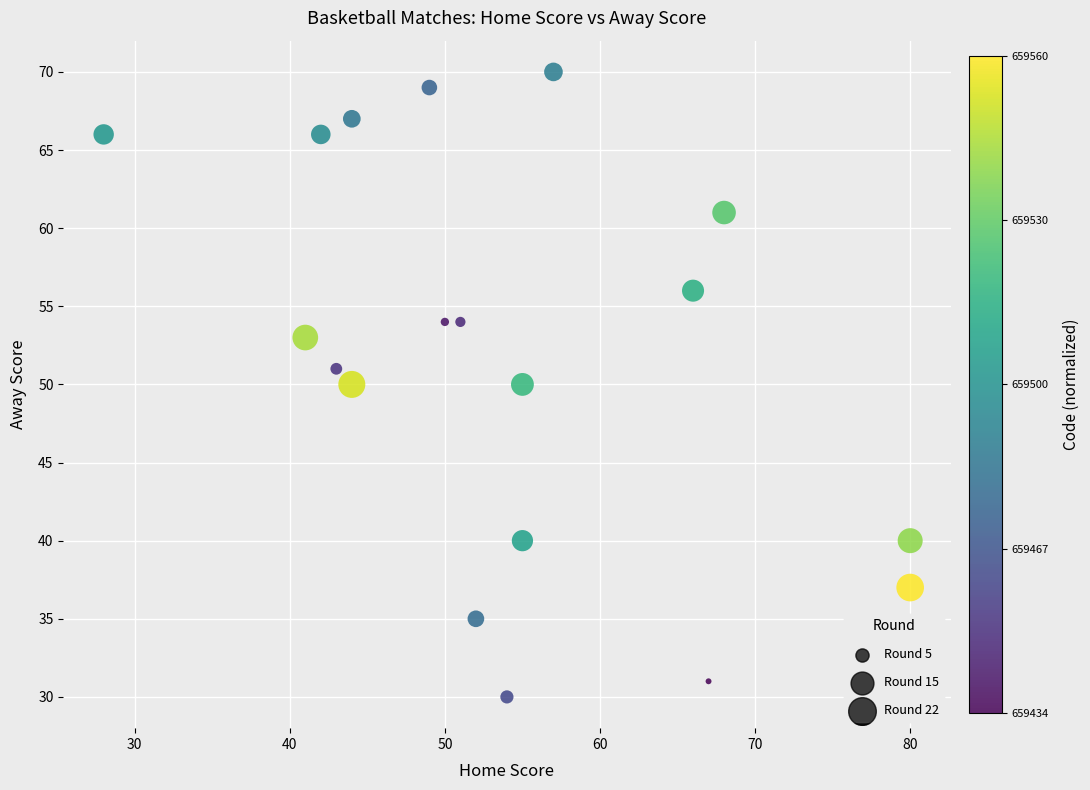

What is the range of X values (max minus min)?

52